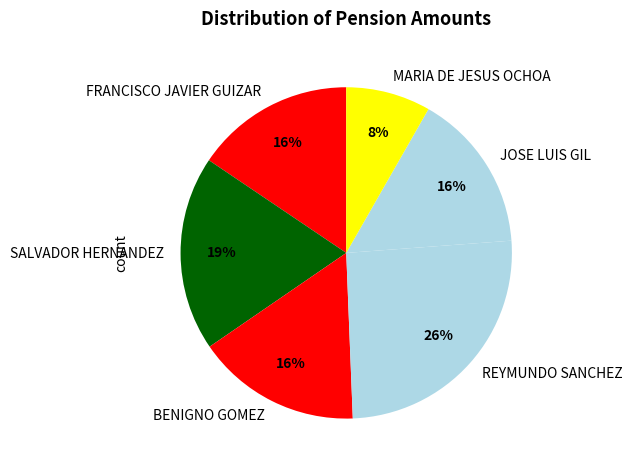

To the nearest percent, what percentage of the pie is MARIA DE JESUS OCHOA?

8%